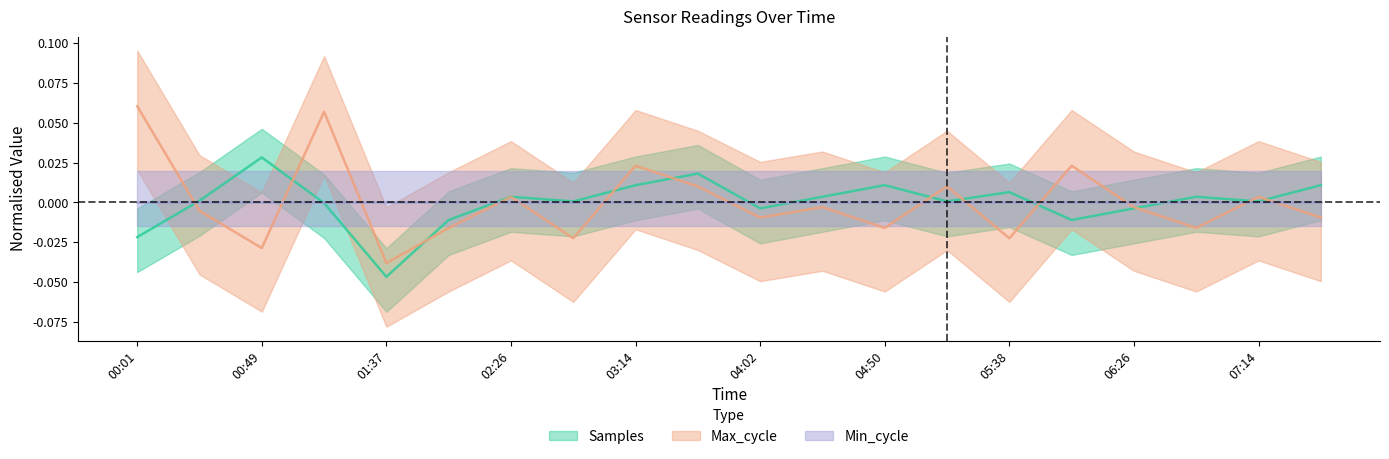

How many values in Max_cycle are above zero?

8